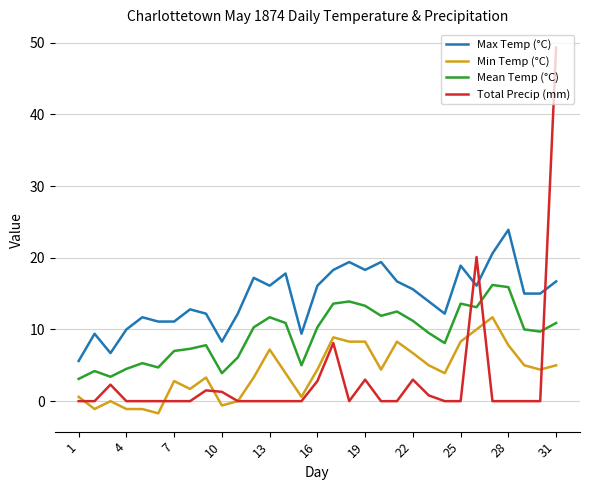

What is the highest value of the Min Temp (°C) series?

11.7